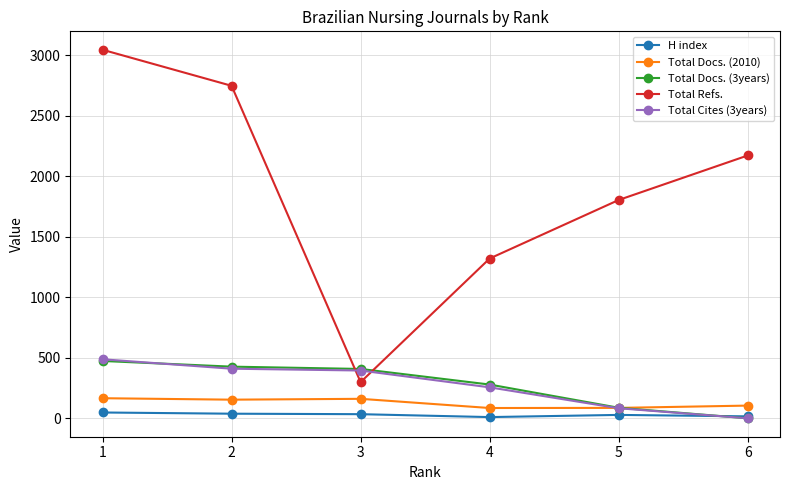

What is the difference between the maximum and minimum values in the Total Docs. (3years) series?

474